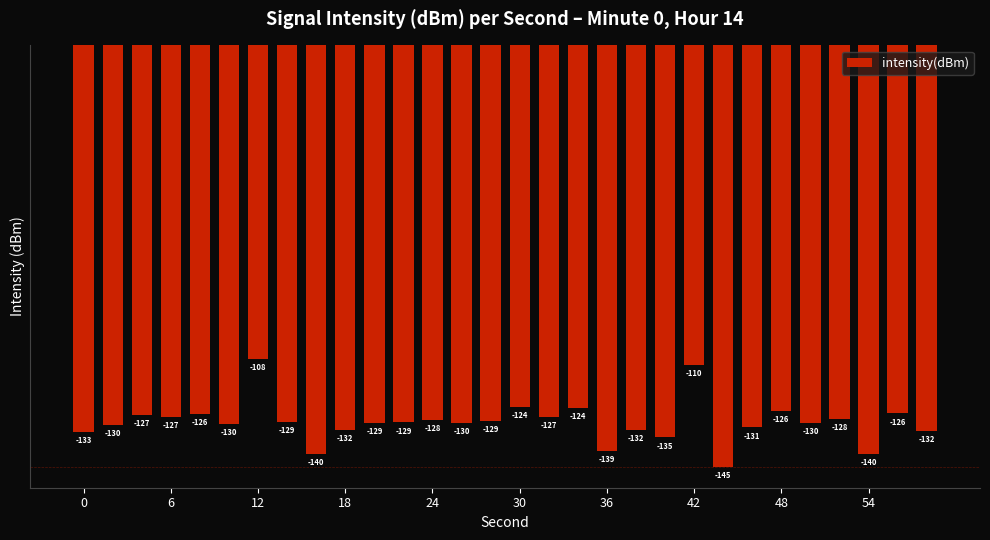

What is the smallest value displayed?

-144.6